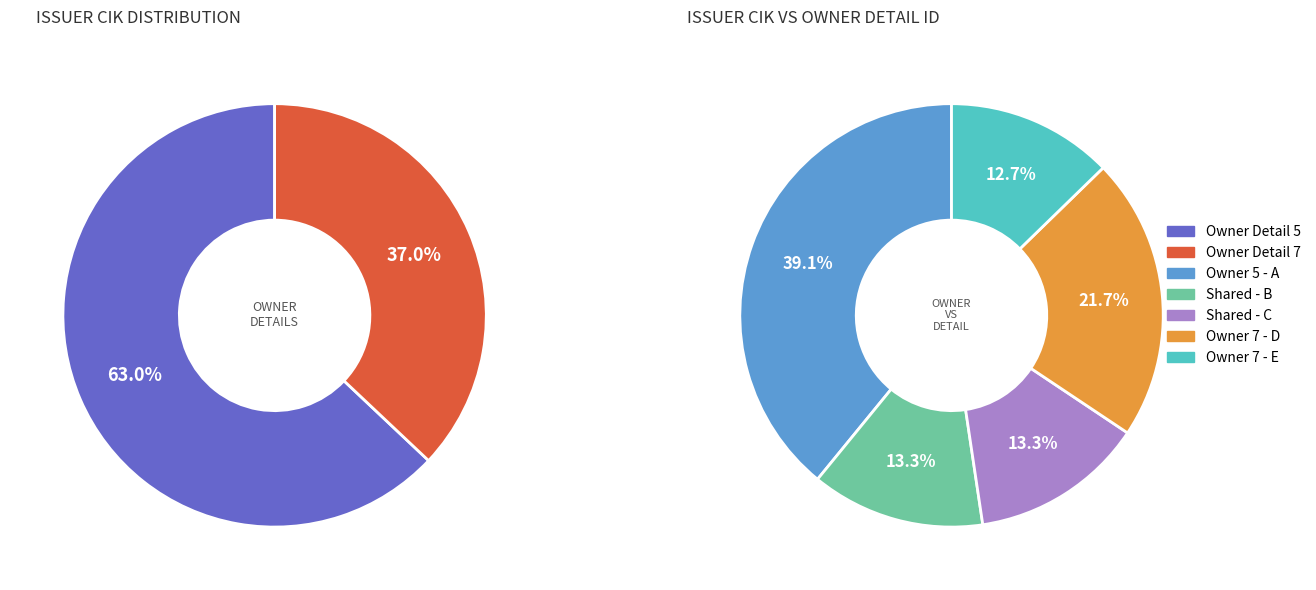

Is there a majority slice in this chart?

Yes